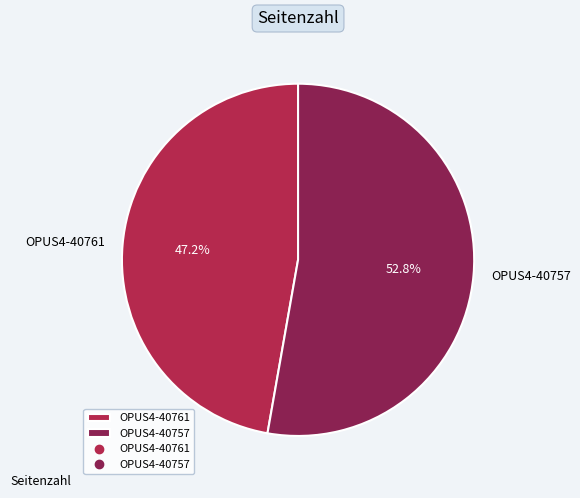

Approximately how many times larger is the value at OPUS4-40757 compared to OPUS4-40761?

1.1